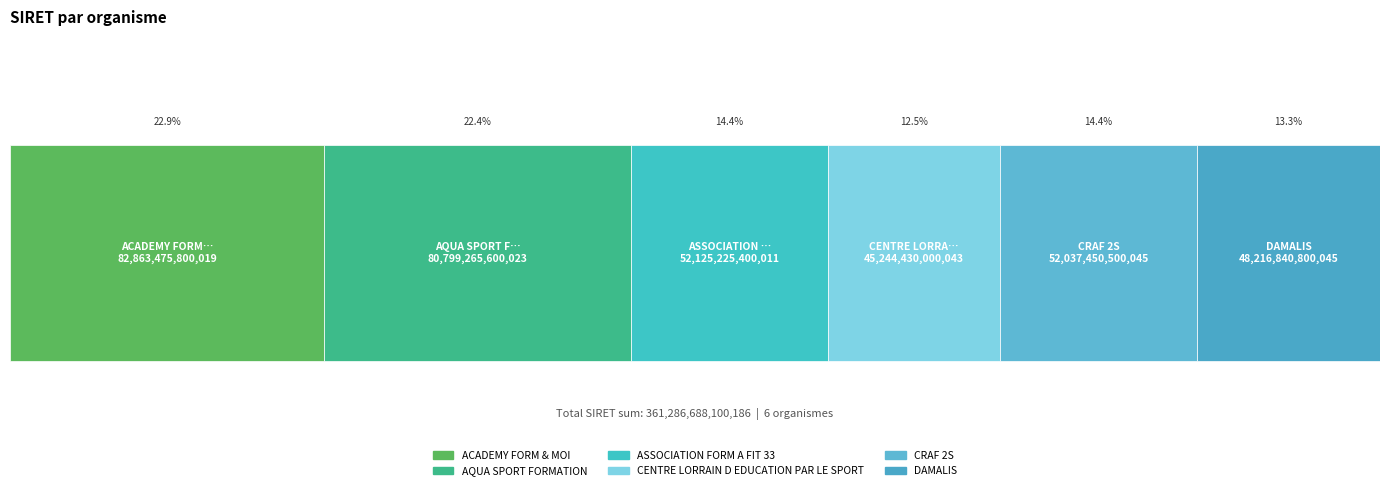

The chart shows a value of 52037450500045 at CRAF 2S. True or false?

True